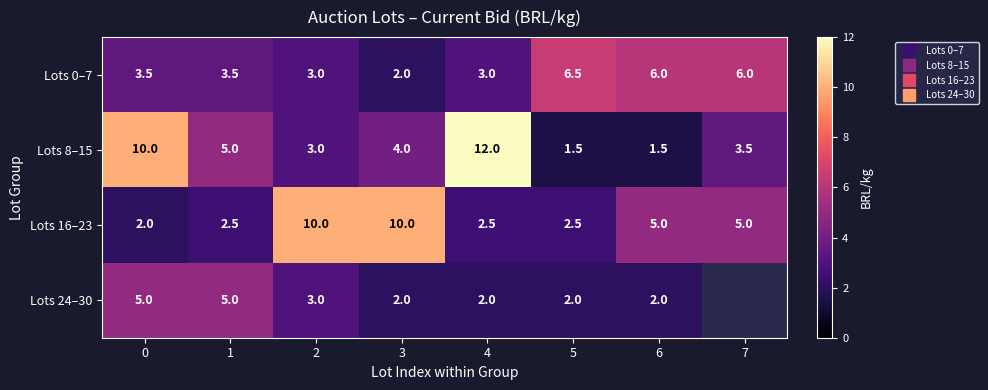

Is it true that Lots 16–23 equals 1.2 at 1?

False